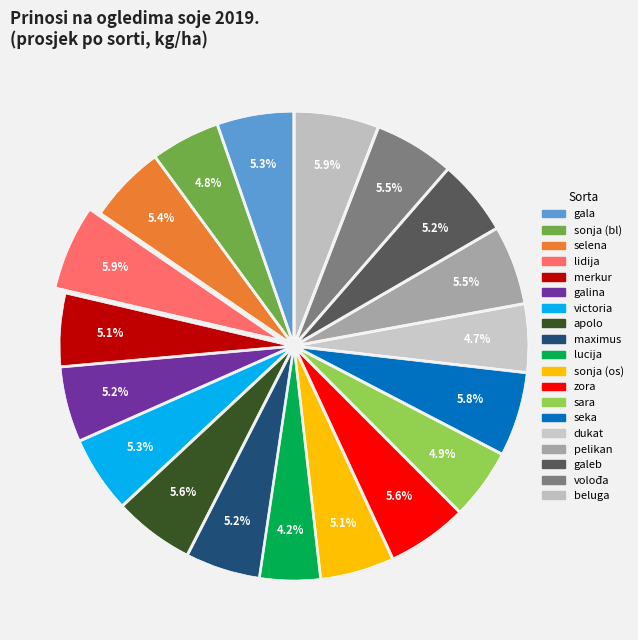

Does lidija represent more than half of the total?

No